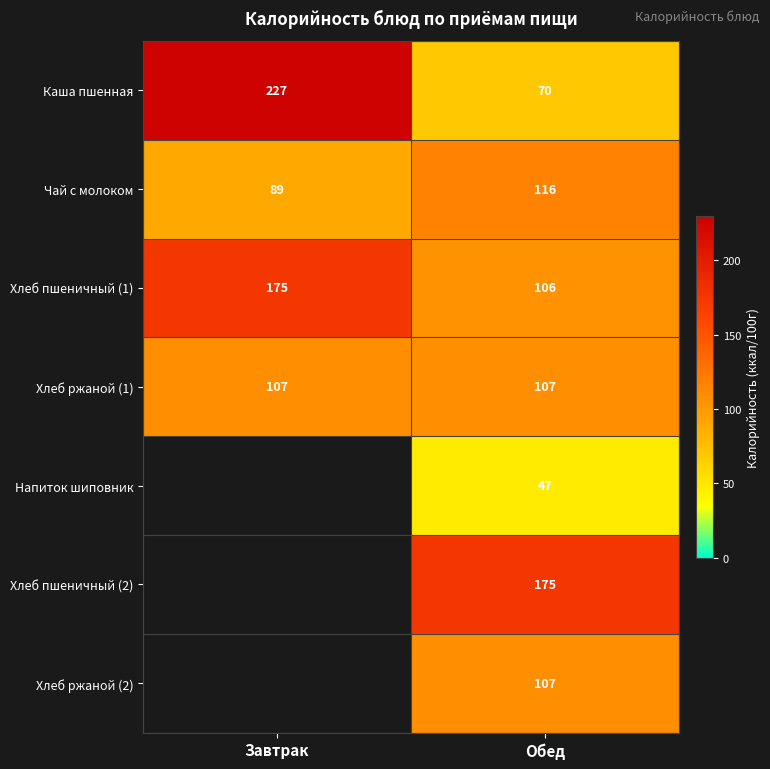

What is the total value across all series at Обед?

728